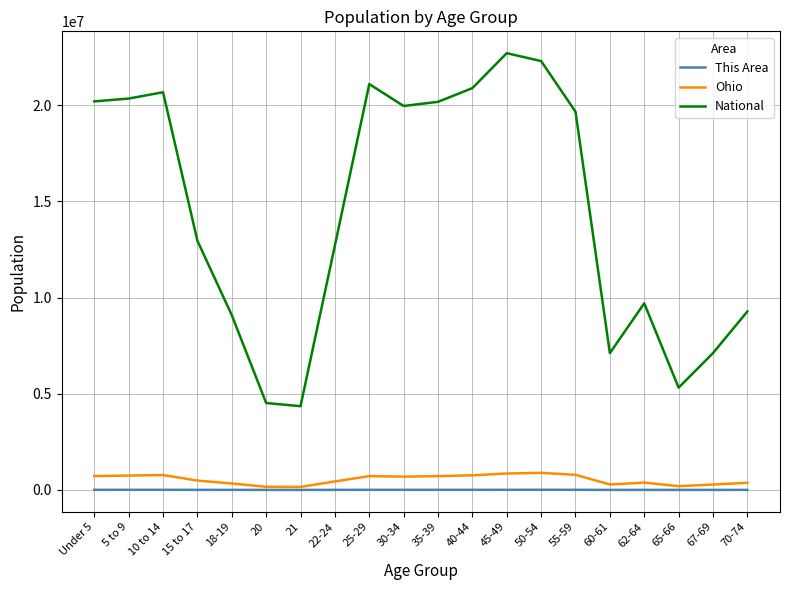

True or false: This Area and National intersect in this chart.

False